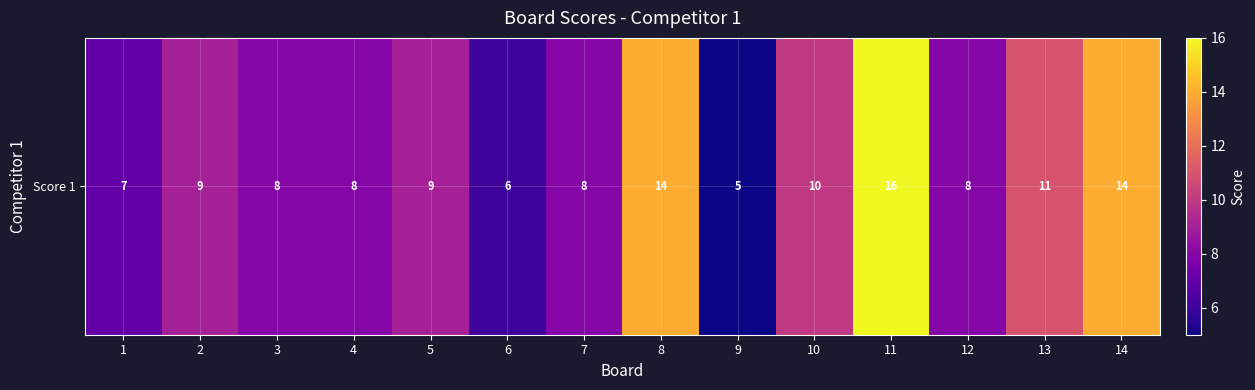

Is it true that the value at 10 is 2?

False